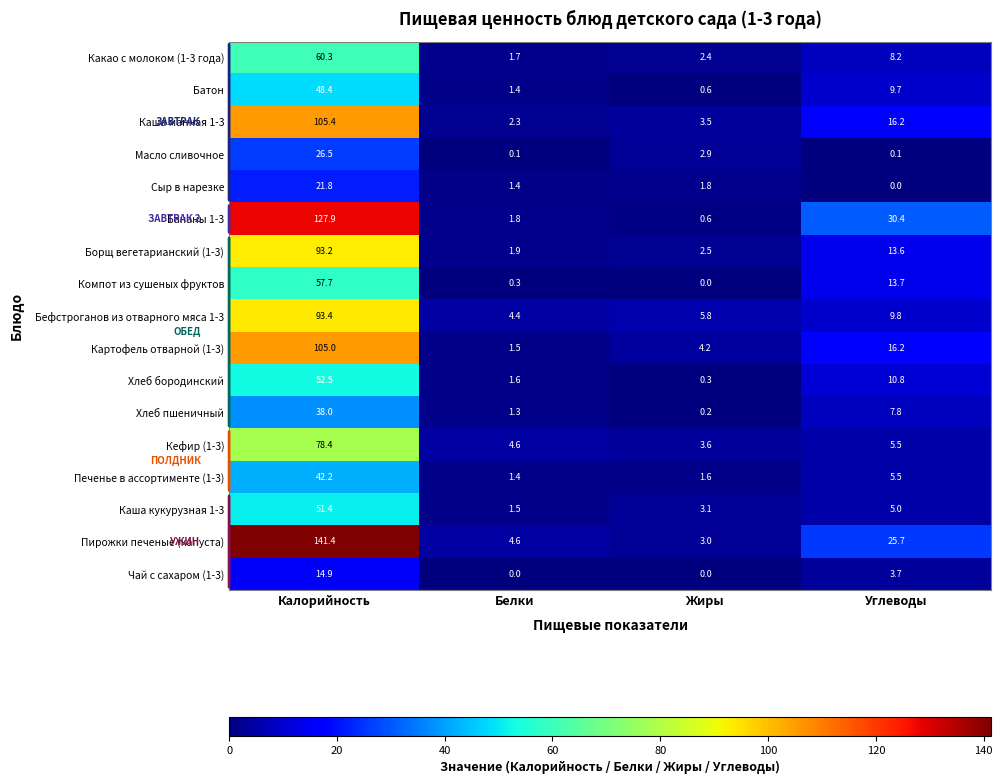

What is the spread (max minus min) of values at Углеводы?

30.4